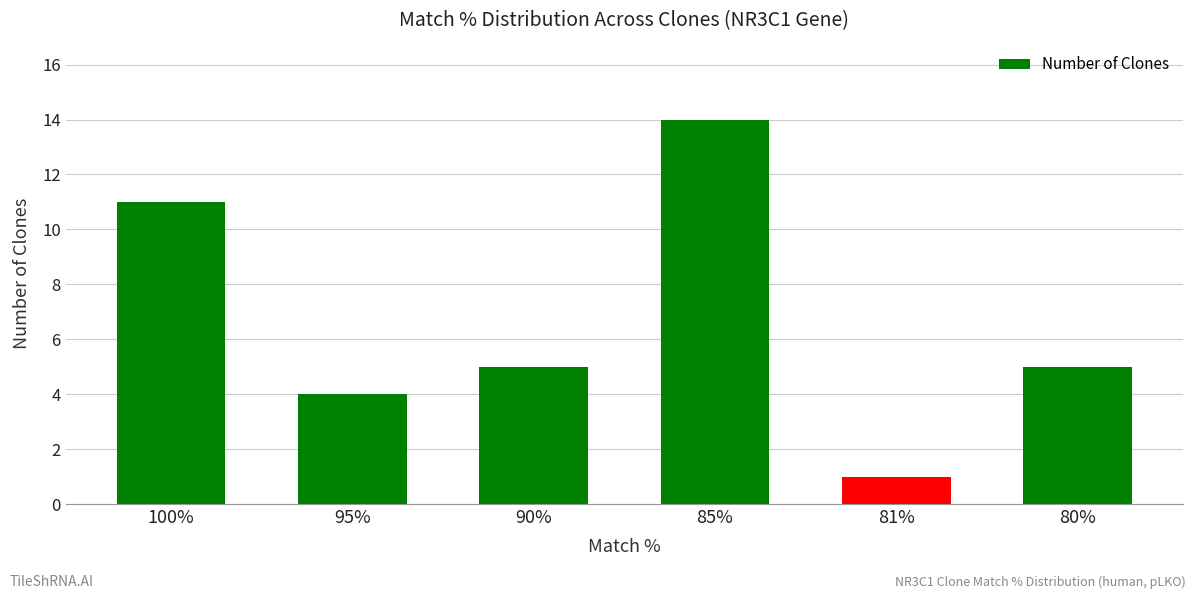

At which category does the chart reach its peak across all series?

85%